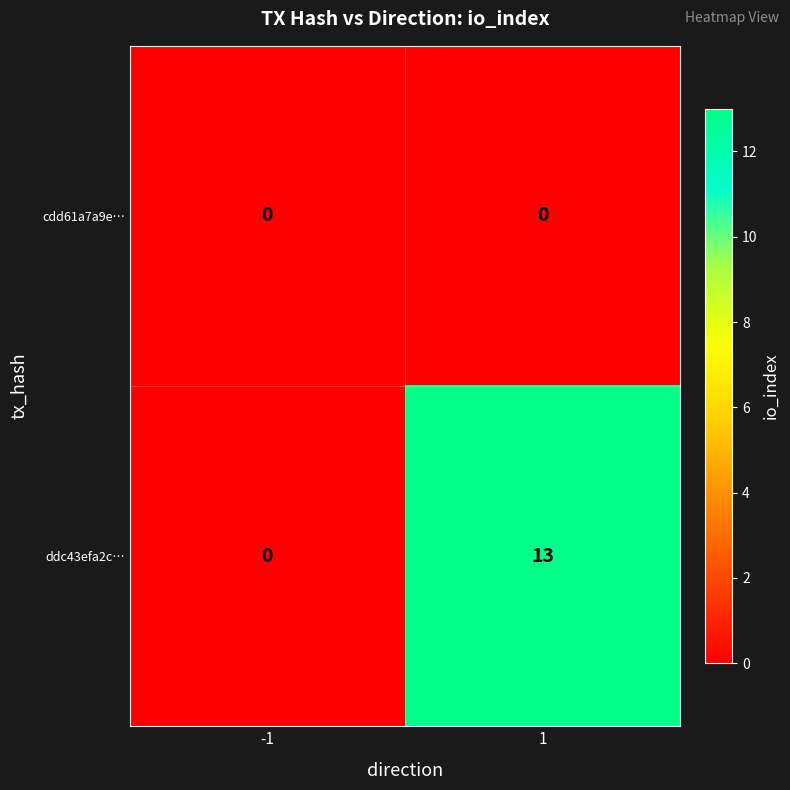

At how many categories does at least one series exceed 1?

1